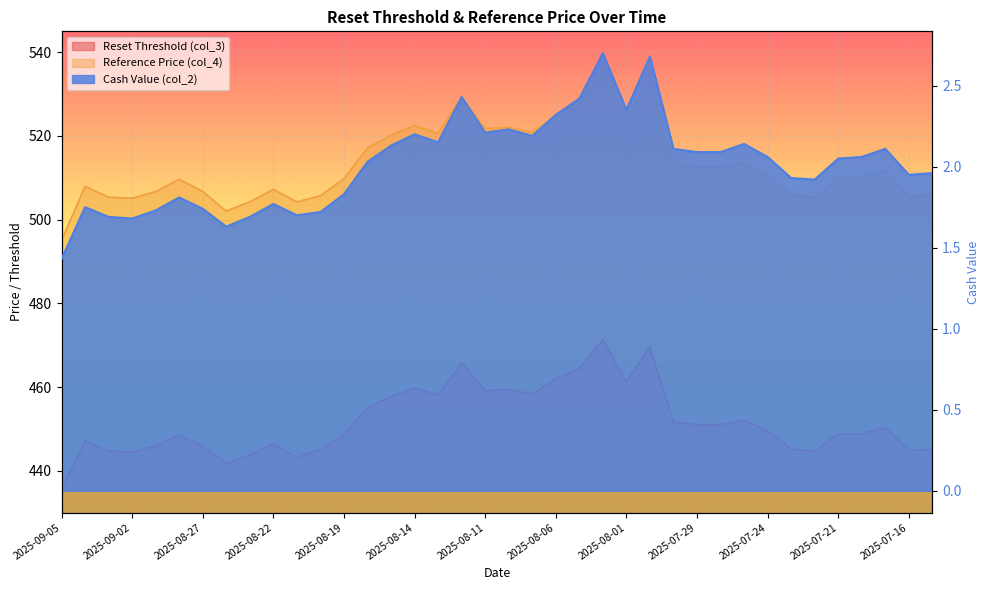

The value of Cash Value (col_2) at 2025-08-27 is 2.3. True or false?

False